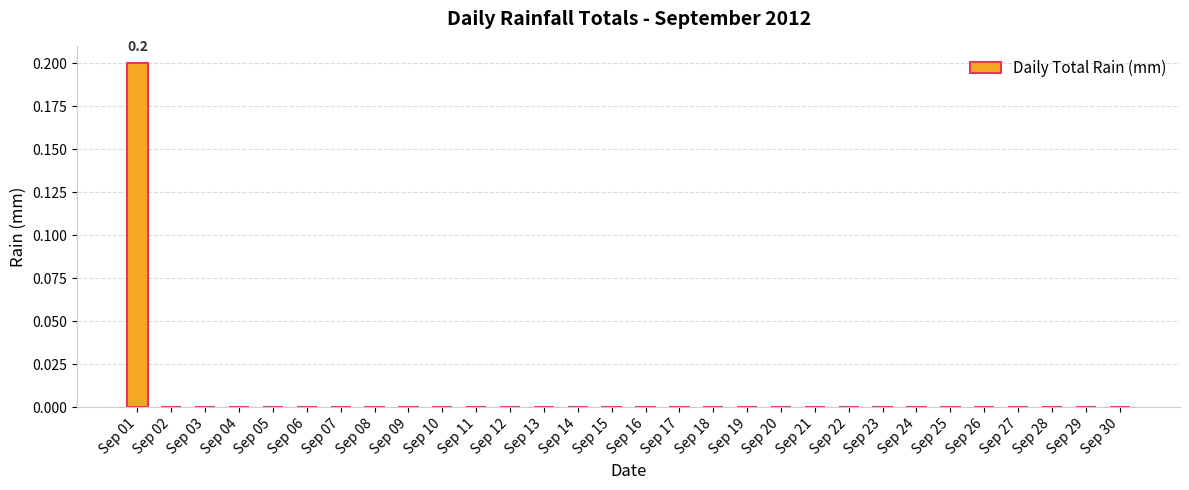

Reading left to right, list all the values displayed in this chart.

0.2	0.0	0.0	0.0	0.0	0.0	0.0	0.0	0.0	0.0	0.0	0.0	0.0	0.0	0.0	0.0	0.0	0.0	0.0	0.0	0.0	0.0	0.0	0.0	0.0	0.0	0.0	0.0	0.0	0.0